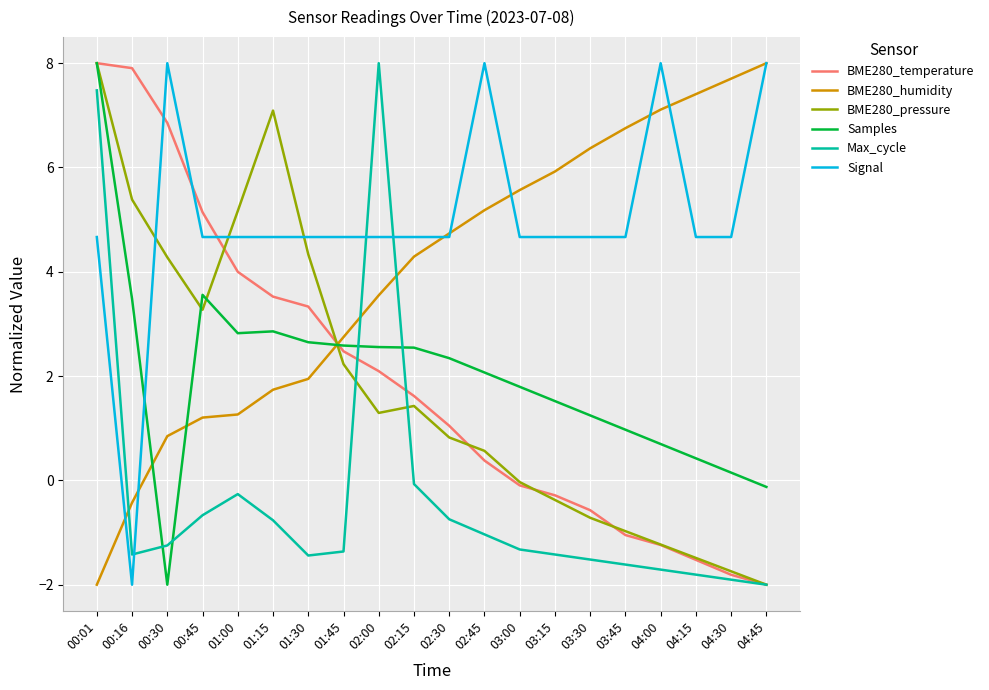

Between 00:01 and 00:30, which series saw the biggest shift?

Samples